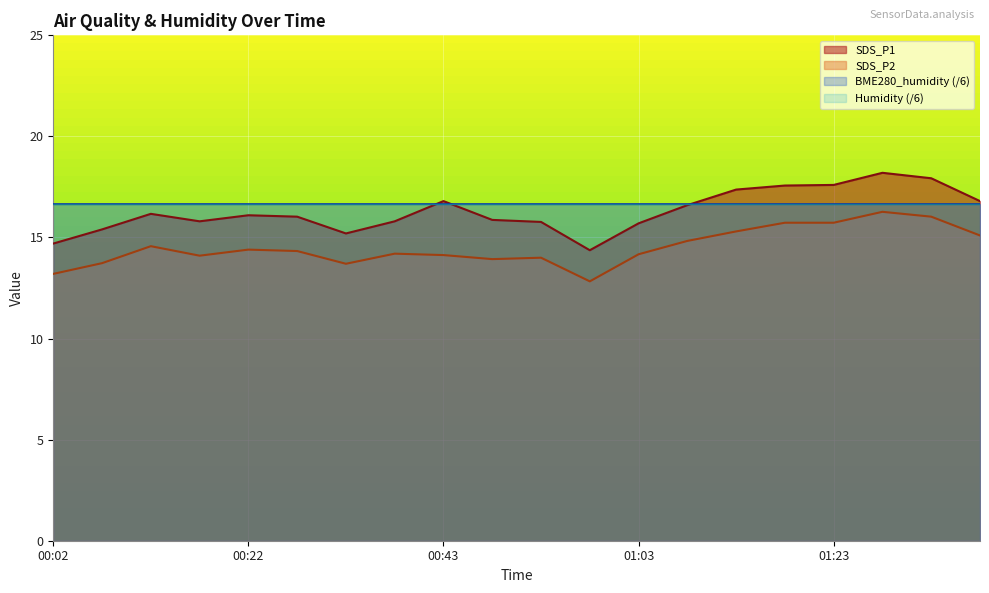

What is the difference between the SDS_P1 values at 00:32 and 00:02?

0.5